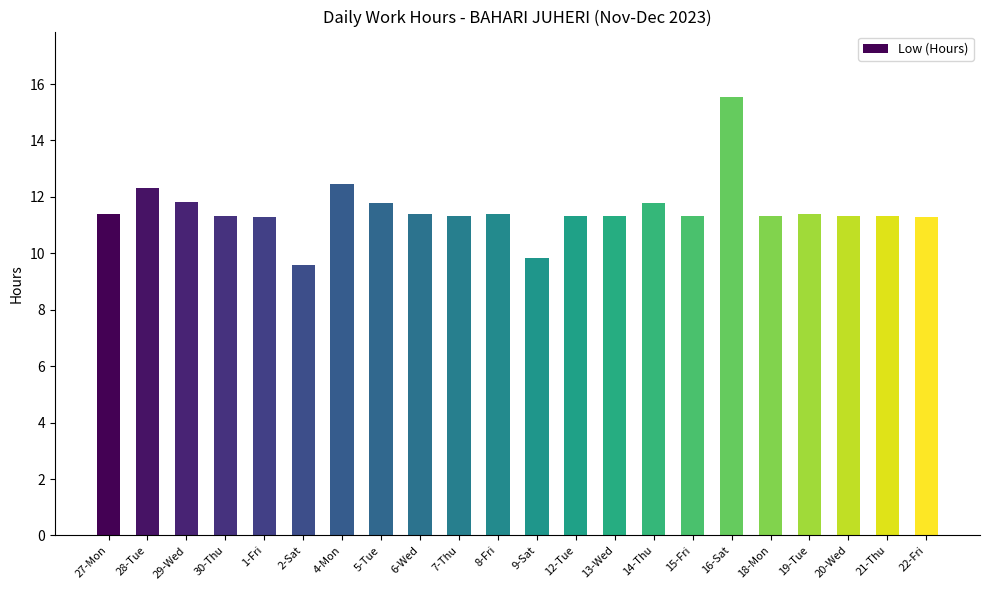

Are the bars horizontal?

No